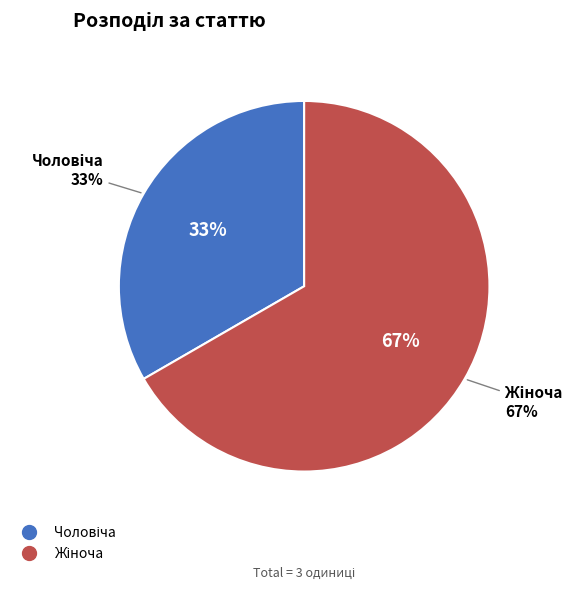

To the nearest percent, what is the average slice percentage?

50%